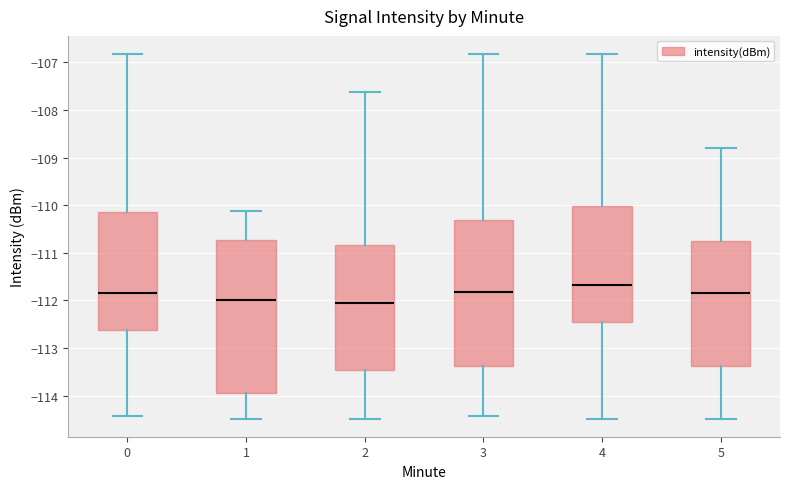

Where is the lower edge of the box at x = 2 on the y-axis? The values are not printed on the chart, so give them approximately, as read against the axis.

-113.5